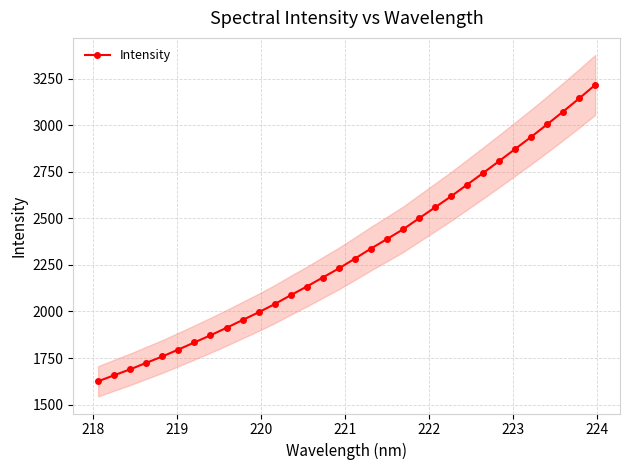

What is the maximum value for Intensity?

3216.0